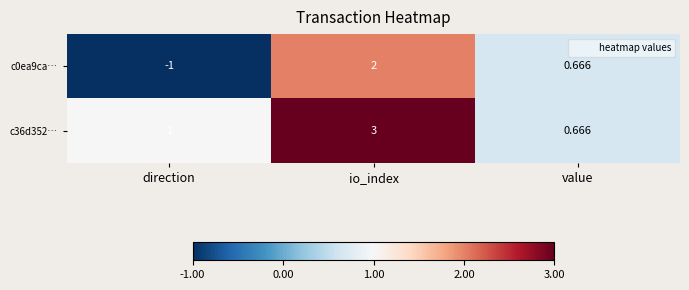

How many data points in c0ea9ca… are less than 0?

1